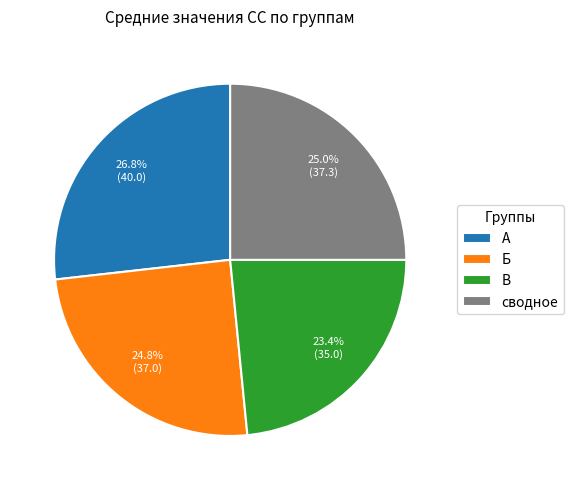

True or false: сводное accounts for 25% of the total.

True